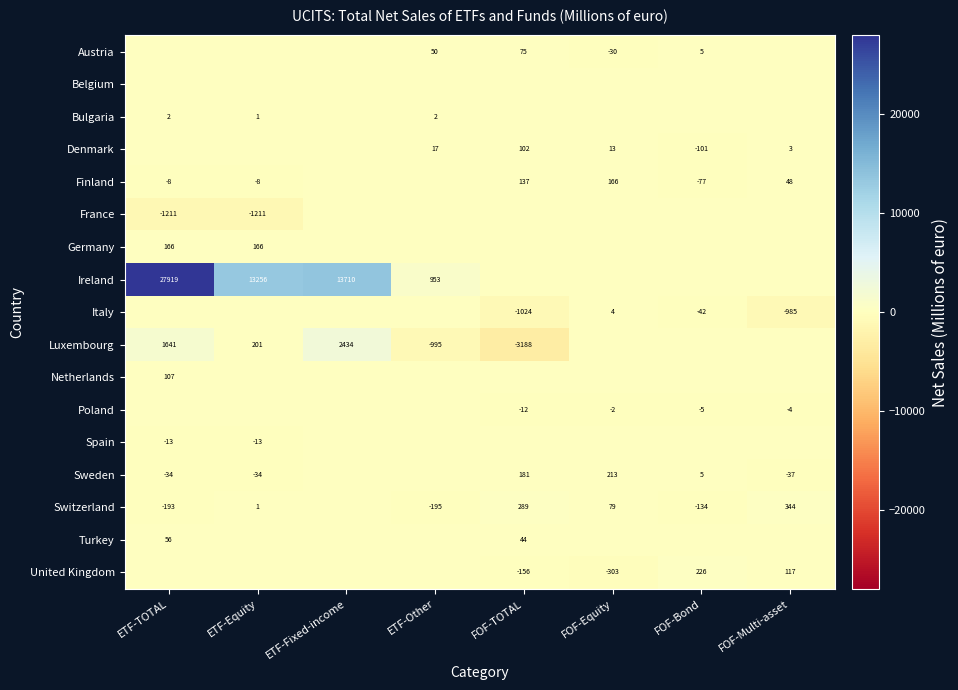

Is the value of Sweden at FOF-Multi-asset greater than the value of Bulgaria at ETF-Other?

No